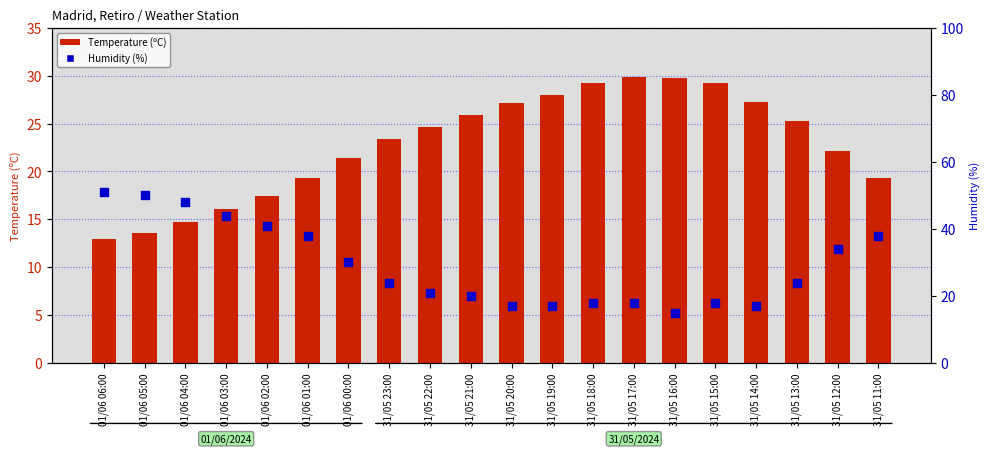

What are all the series names shown in the legend?

Temperature (ºC), Humidity (%)